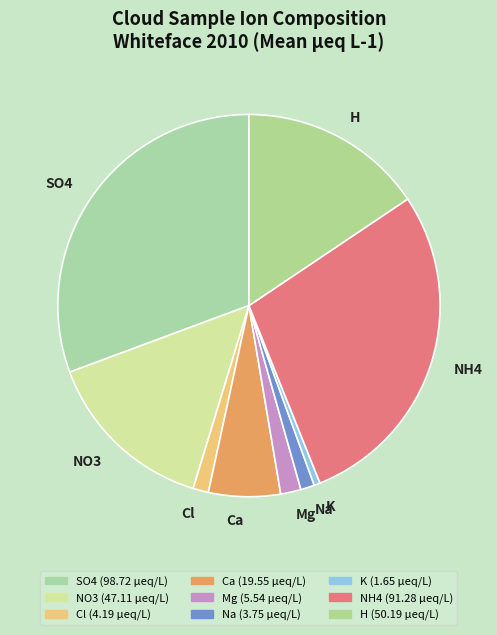

How many slices are in this pie chart?

9